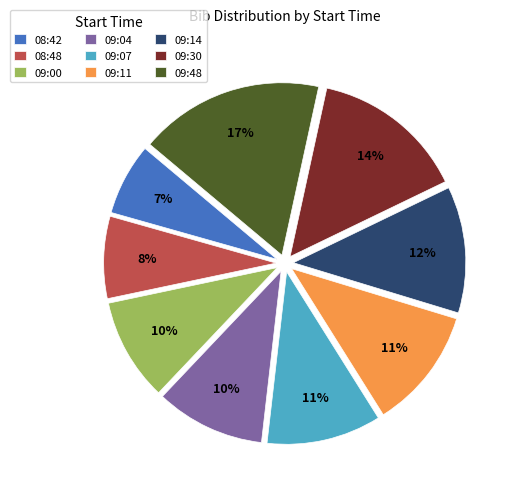

What percentage is the 09:11 slice, to the nearest percent?

11%